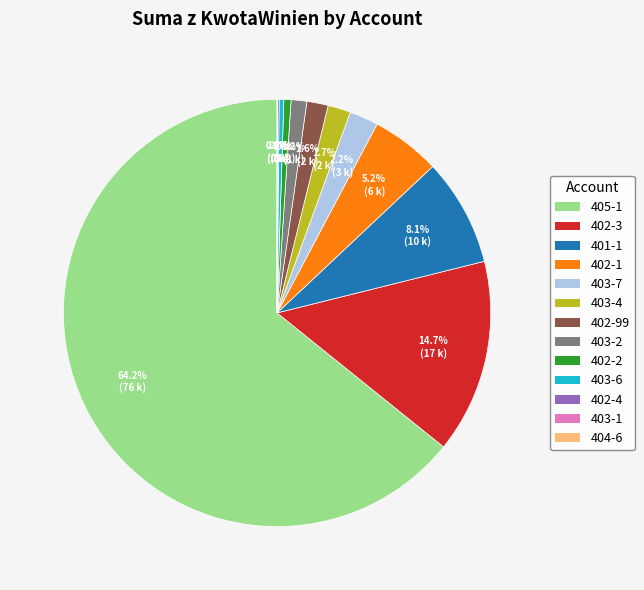

To the nearest percent, what is the average slice percentage?

8%